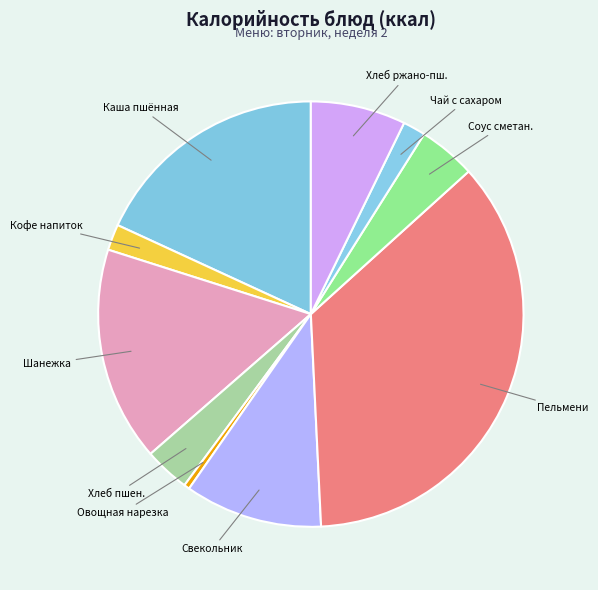

How many slices are in this pie chart?

10